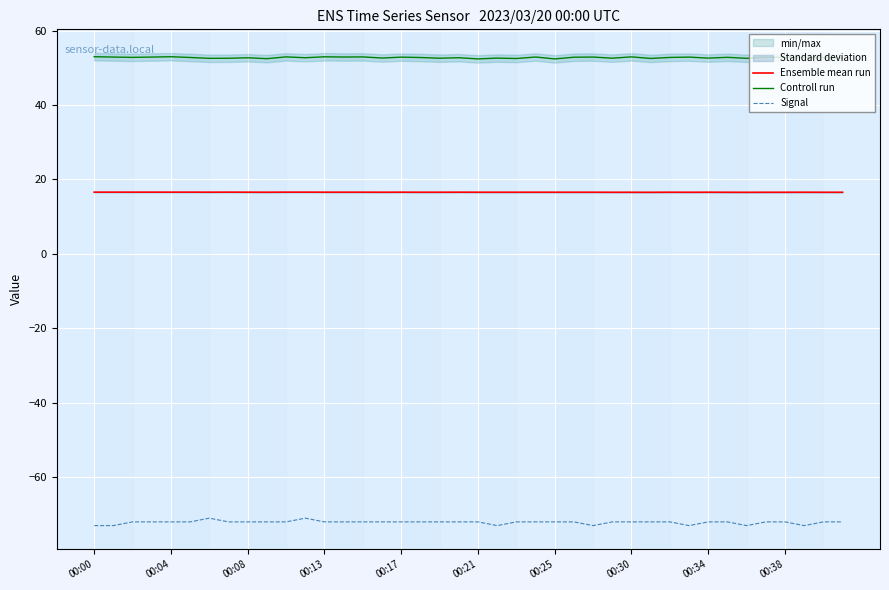

Reading left to right, what are all the values shown in this chart?

Ensemble mean run: 16.6	16.6	16.6	16.6	16.6	16.6	16.6	16.6	16.6	16.6	16.6	16.6	16.6	16.6	16.6	16.6	16.6	16.6	16.6	16.6	16.6	16.6	16.6	16.6	16.6	16.6	16.6	16.6	16.6	16.5	16.6	16.6	16.6	16.6	16.5	16.6	16.6	16.6	16.6	16.6
Controll run: 53.0	52.9	52.8	52.9	53.0	52.8	52.5	52.5	52.7	52.4	52.9	52.7	52.9	52.9	52.9	52.6	52.9	52.8	52.6	52.7	52.4	52.6	52.5	52.9	52.4	52.8	52.9	52.6	52.9	52.5	52.8	52.9	52.6	52.8	52.5	52.8	52.8	52.7	52.7	52.6
Signal: -73.0	-73.0	-72.0	-72.0	-72.0	-72.0	-71.0	-72.0	-72.0	-72.0	-72.0	-71.0	-72.0	-72.0	-72.0	-72.0	-72.0	-72.0	-72.0	-72.0	-72.0	-73.0	-72.0	-72.0	-72.0	-72.0	-73.0	-72.0	-72.0	-72.0	-72.0	-73.0	-72.0	-72.0	-73.0	-72.0	-72.0	-73.0	-72.0	-72.0